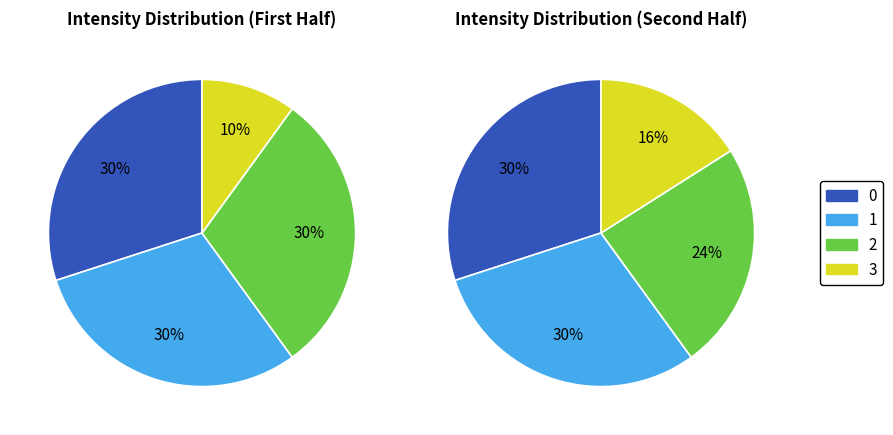

How many segments does this pie chart have?

4